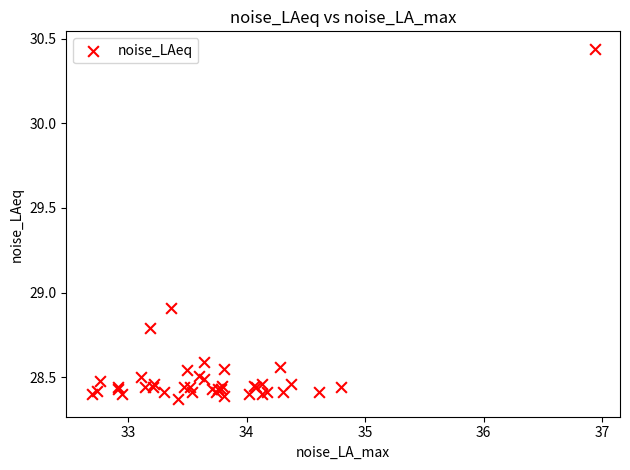

What Y value in the scatter plot is closest to 29?

28.9